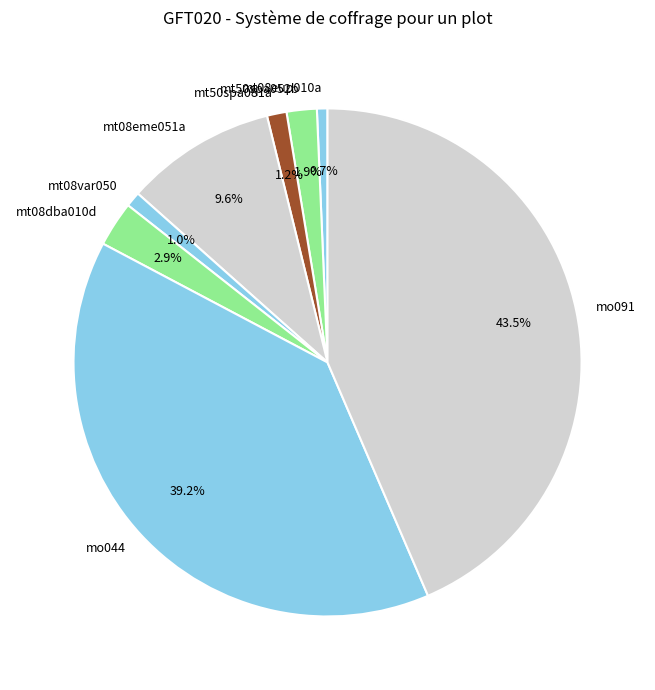

Is mt08eup010a the majority of the pie?

No